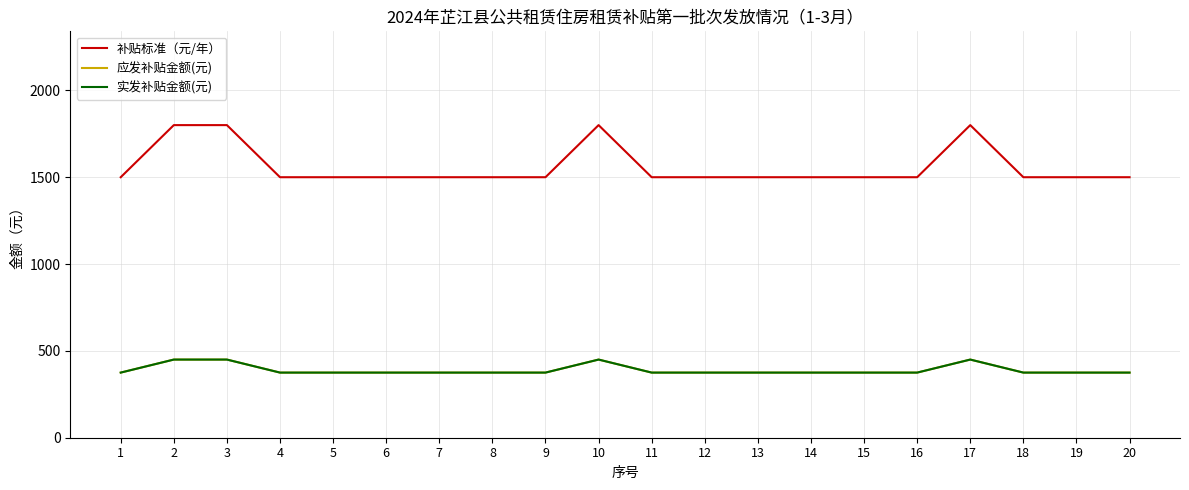

At which label does 补贴标准（元/年） reach its minimum?

1